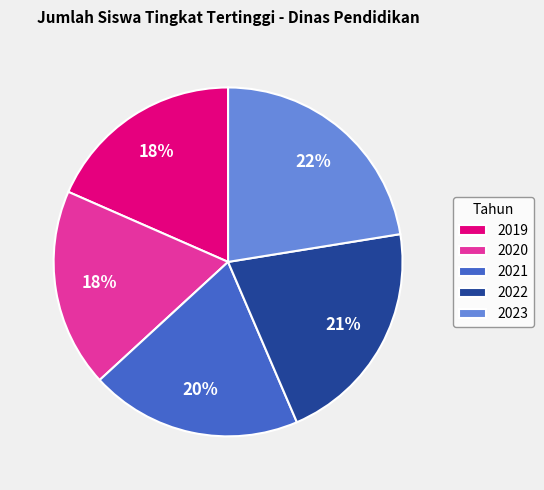

Count the number of slices in the pie.

5